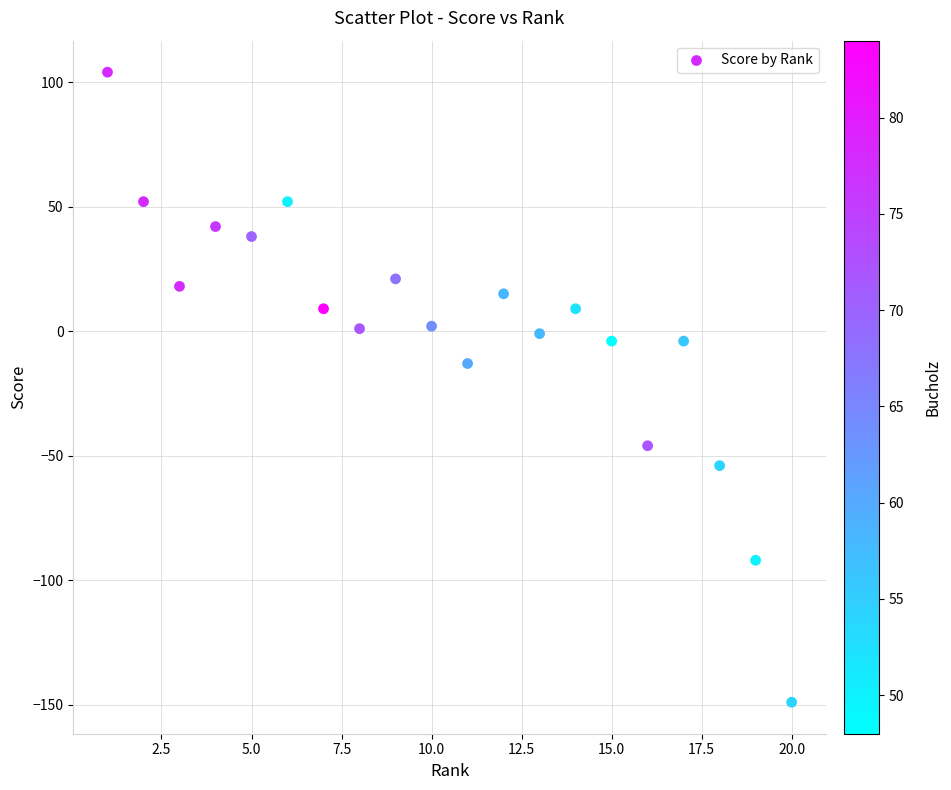

What Y value in the scatter plot is closest to -22?

-13